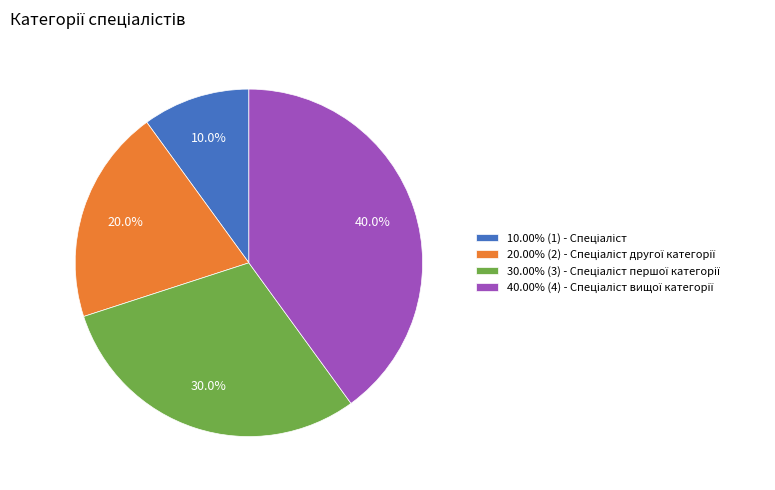

Count the number of slices in the pie.

4